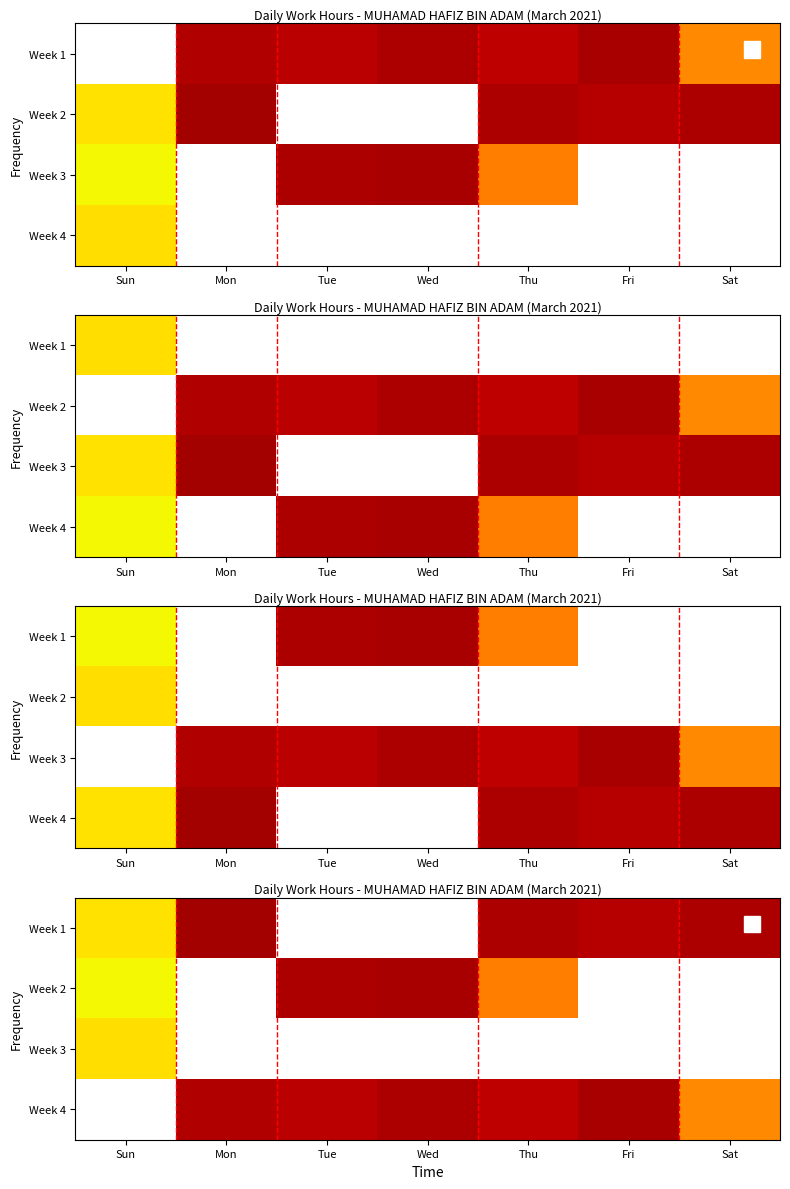

Which has a higher value, Wed or Thu?

Thu